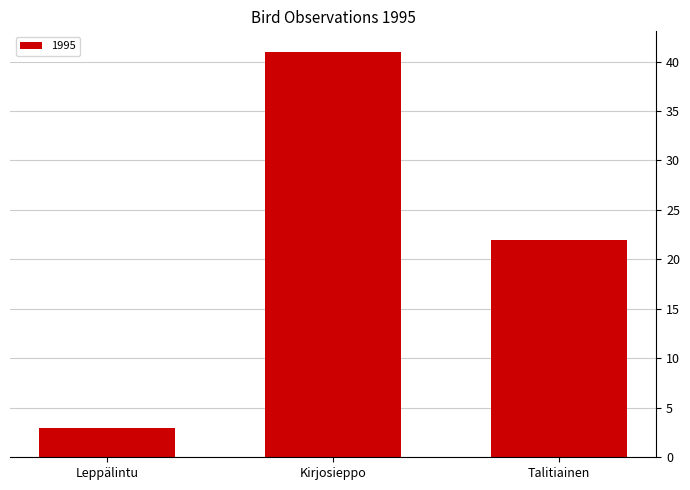

What is the difference between the values at Kirjosieppo and Leppälintu?

38